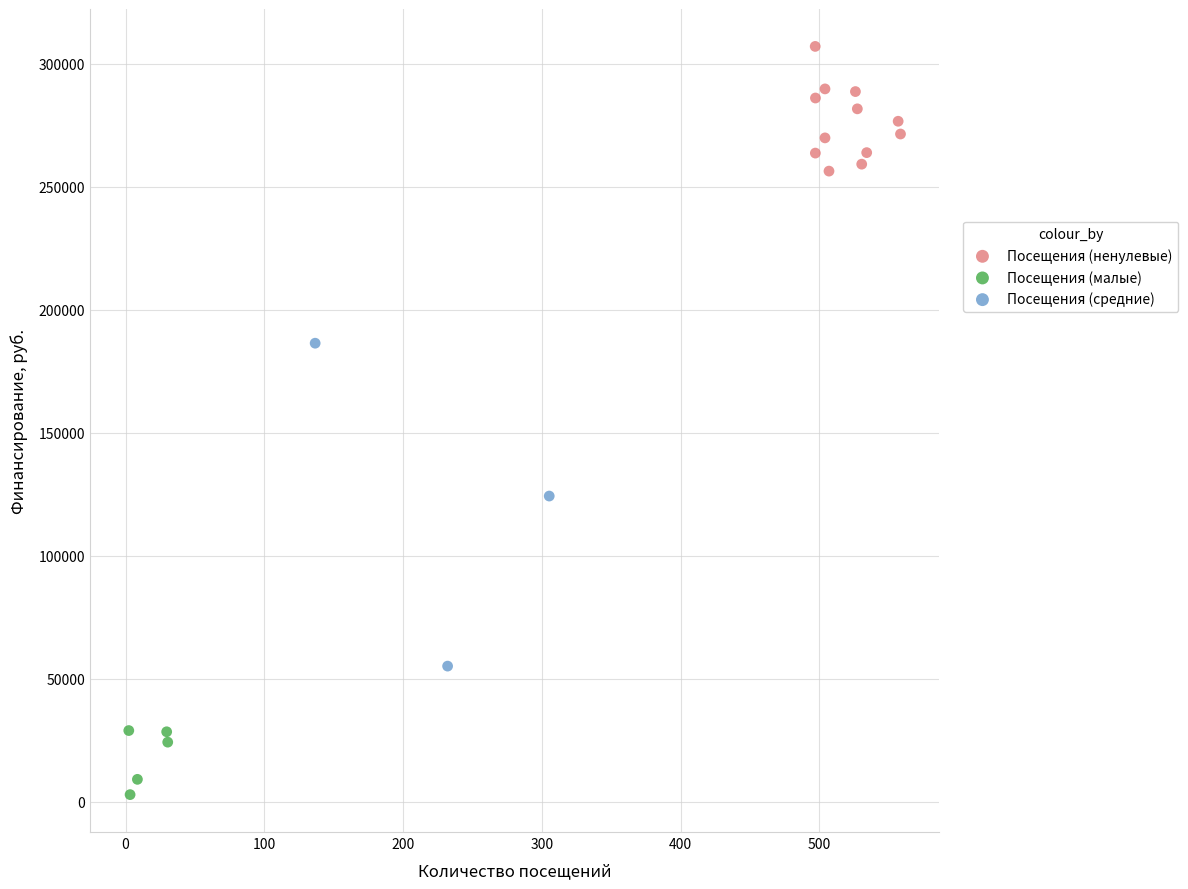

Which series contains the lowest Y value?

Посещения (малые)